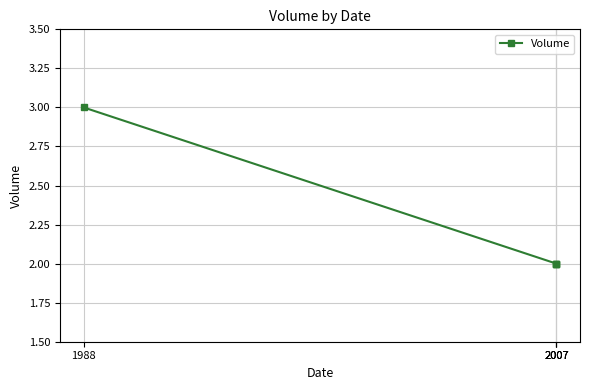

What is the sum of the values at 2007 and 2007?

4